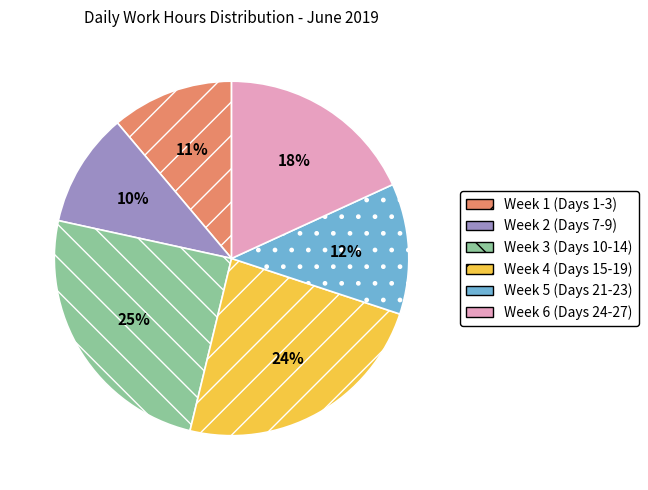

To the nearest percent, what is the average slice percentage?

17%